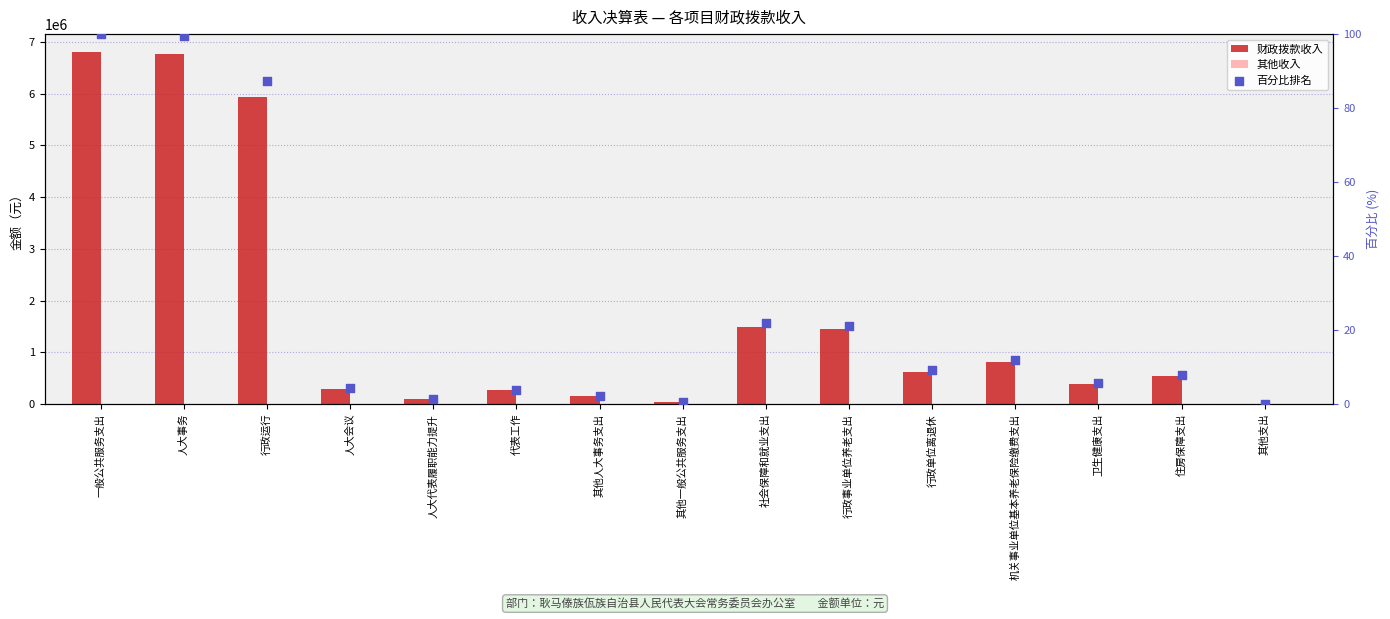

What is the total value across all series at 行政单位离退休?

622579.3